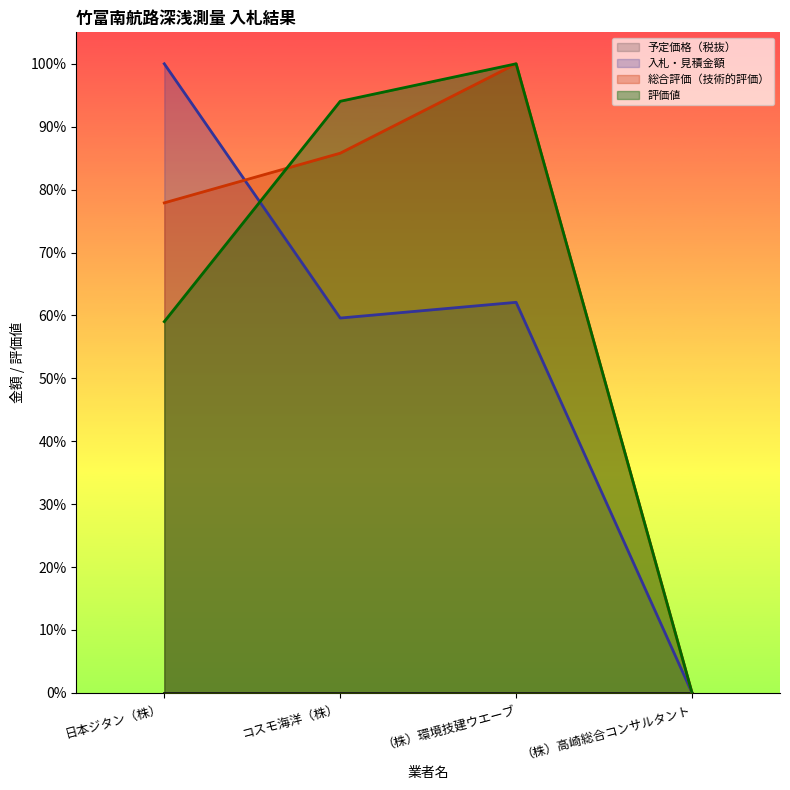

What position from the left is 日本ジタン（株）?

1